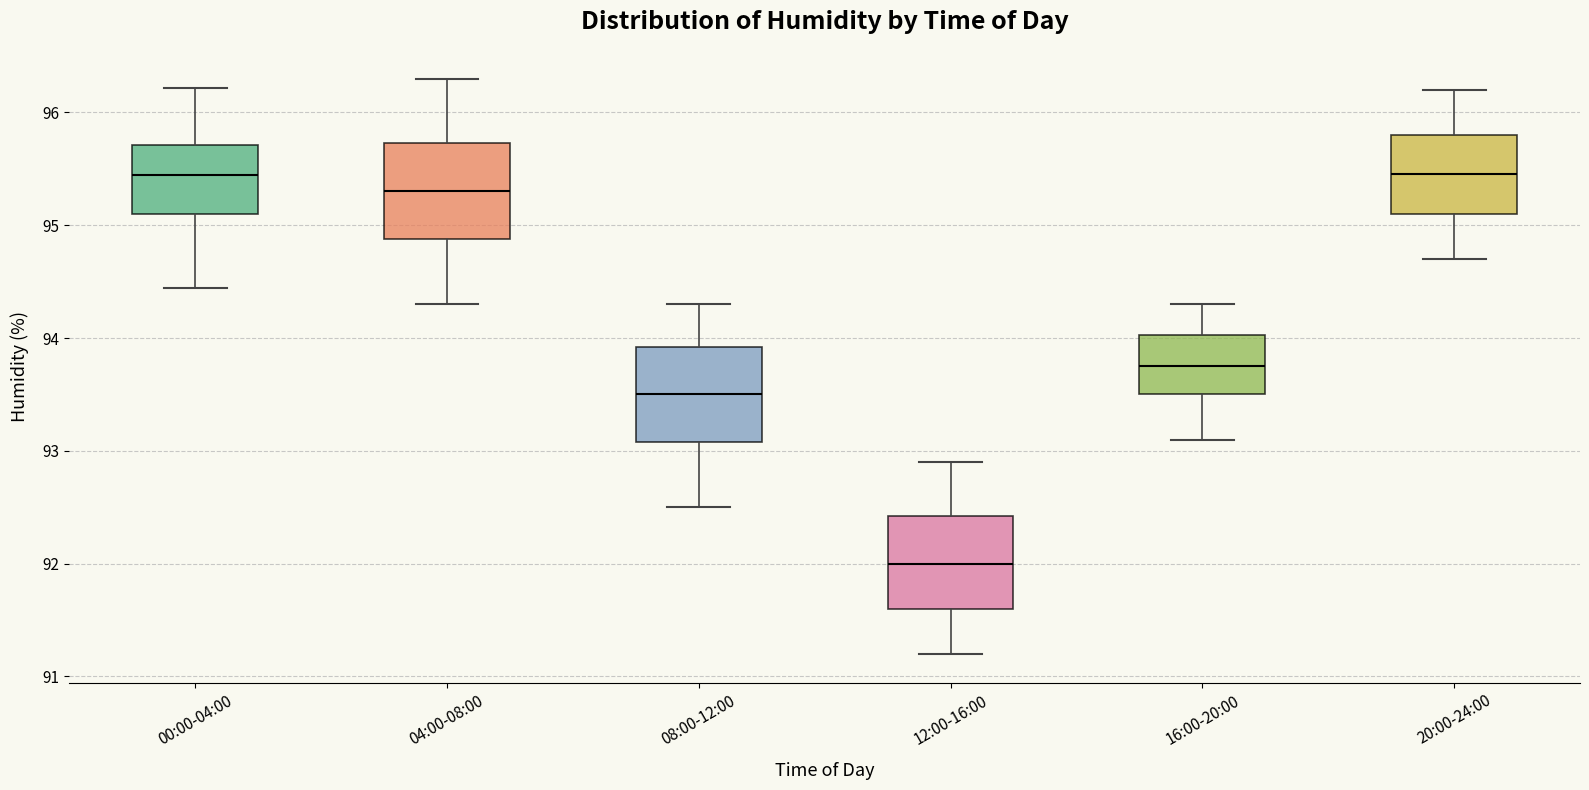

Which box's median line is the lowest?

12:00-16:00